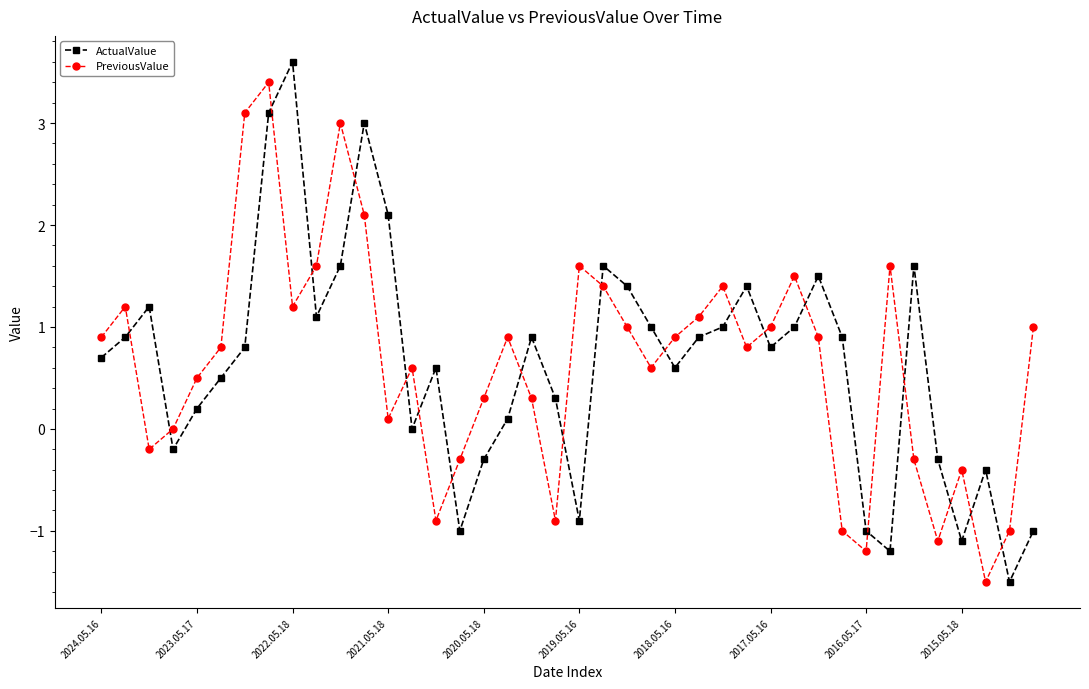

Reading left to right, what are all the values shown in this chart?

ActualValue: 0.7	0.9	1.2	-0.2	0.2	0.5	0.8	3.1	3.6	1.1	1.6	3.0	2.1	0.0	0.6	-1.0	-0.3	0.1	0.9	0.3	-0.9	1.6	1.4	1.0	0.6	0.9	1.0	1.4	0.8	1.0	1.5	0.9	-1.0	-1.2	1.6	-0.3	-1.1	-0.4	-1.5	-1.0
PreviousValue: 0.9	1.2	-0.2	0.0	0.5	0.8	3.1	3.4	1.2	1.6	3.0	2.1	0.1	0.6	-0.9	-0.3	0.3	0.9	0.3	-0.9	1.6	1.4	1.0	0.6	0.9	1.1	1.4	0.8	1.0	1.5	0.9	-1.0	-1.2	1.6	-0.3	-1.1	-0.4	-1.5	-1.0	1.0